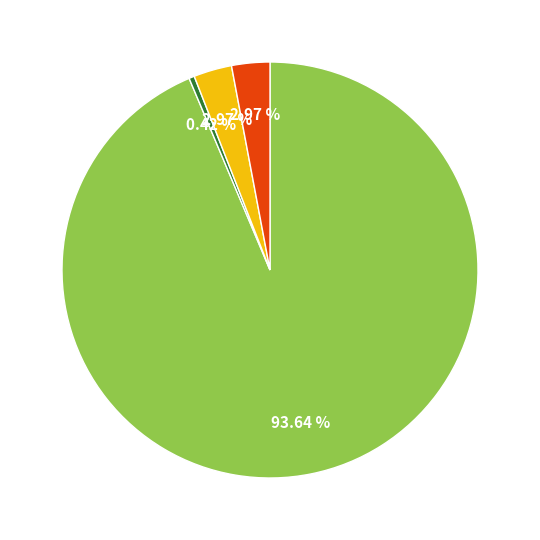

Does any single category account for the majority?

Yes